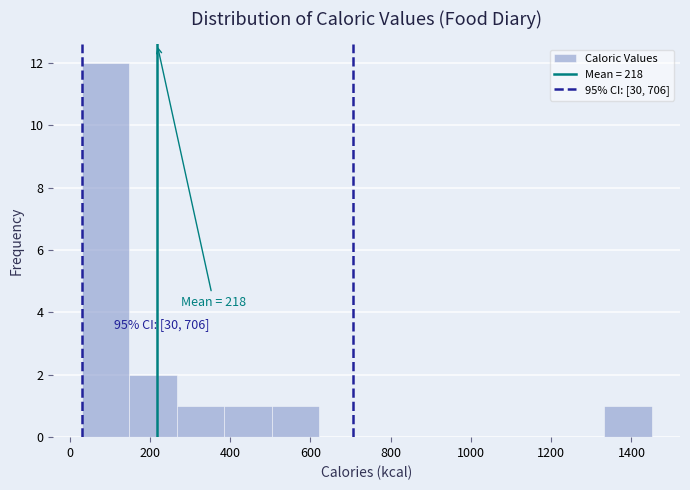

Which range on the x-axis has the tallest bar?

40 to 140